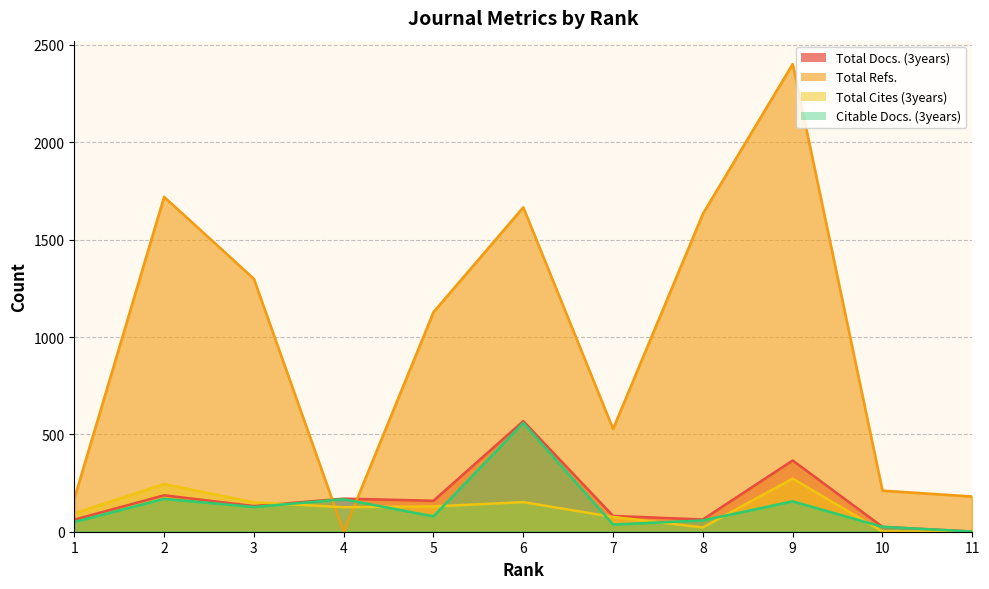

How many interior local peaks does the Citable Docs. (3years) series have?

4